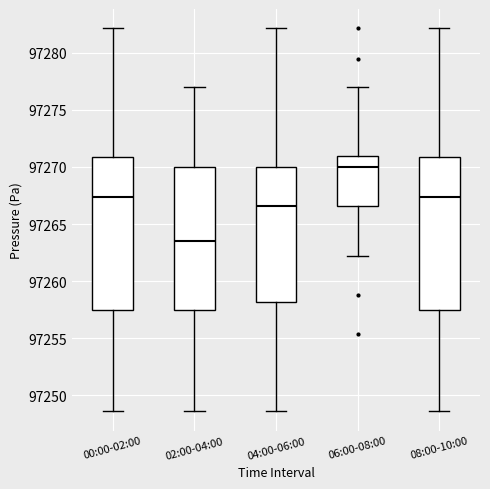

Reading left to right, transcribe this box plot: for each box, give where its median line is, the range the box spans, and where its two whiskers end, as read against the y-axis. The values are not printed on the chart, so give them approximately, as read against the axis.

00:00-02:00: median 97267.5, box 97257.5 to 97271.0, whiskers 97248.5 to 97282.0
02:00-04:00: median 97263.5, box 97257.5 to 97270.0, whiskers 97248.5 to 97277.0
04:00-06:00: median 97266.5, box 97258.0 to 97270.0, whiskers 97248.5 to 97282.0
06:00-08:00: median 97270.0, box 97266.5 to 97271.0, whiskers 97262.0 to 97277.0
08:00-10:00: median 97267.5, box 97257.5 to 97271.0, whiskers 97248.5 to 97282.0